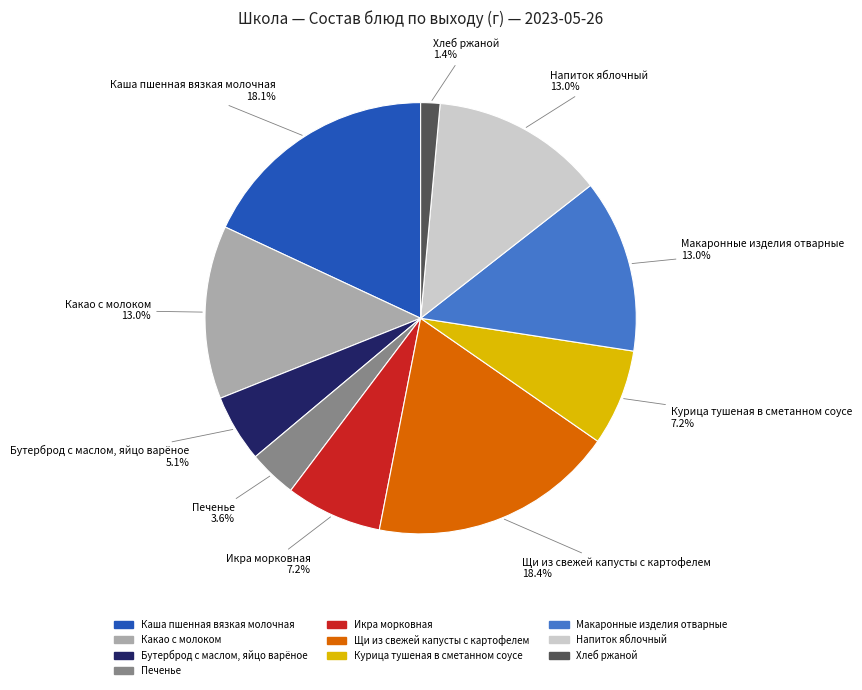

Which category has the smallest portion of the pie?

Хлеб ржаной